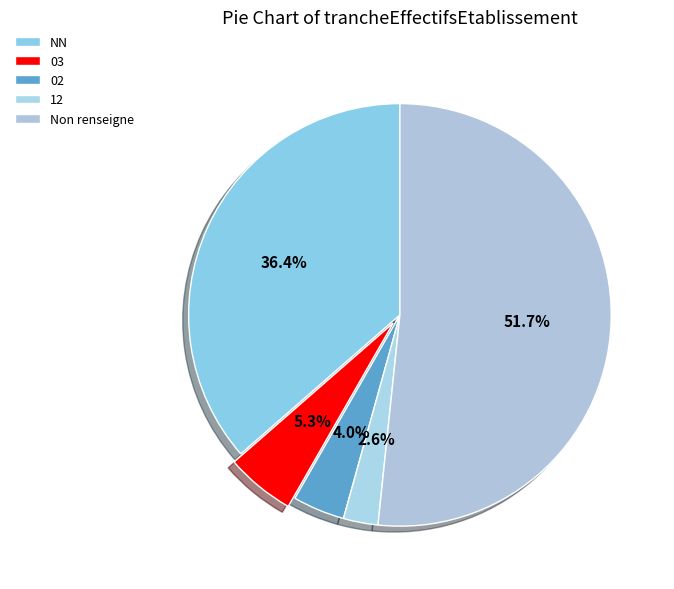

What percentage is the 12 slice, to the nearest percent?

3%